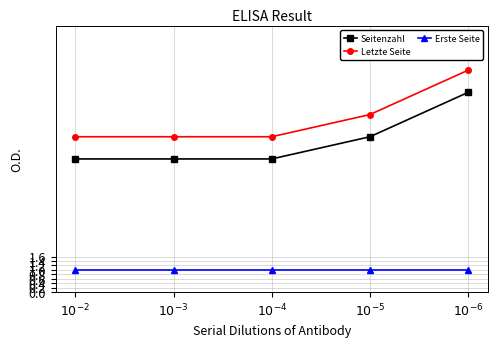

Reading left to right, transcribe all the data shown in this chart.

Seitenzahl: $10^{-2}$=6	$10^{-3}$=6	$10^{-4}$=6	$10^{-5}$=7	$10^{-6}$=9
Letzte Seite: $10^{-2}$=7	$10^{-3}$=7	$10^{-4}$=7	$10^{-5}$=8	$10^{-6}$=10
Erste Seite: $10^{-2}$=1	$10^{-3}$=1	$10^{-4}$=1	$10^{-5}$=1	$10^{-6}$=1